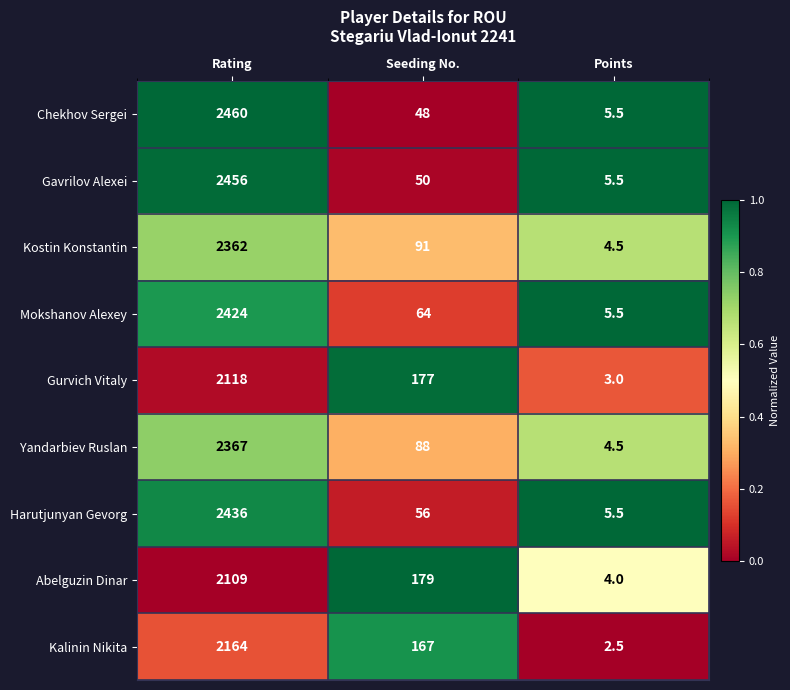

Which series has the largest range (max minus min)?

Chekhov Sergei